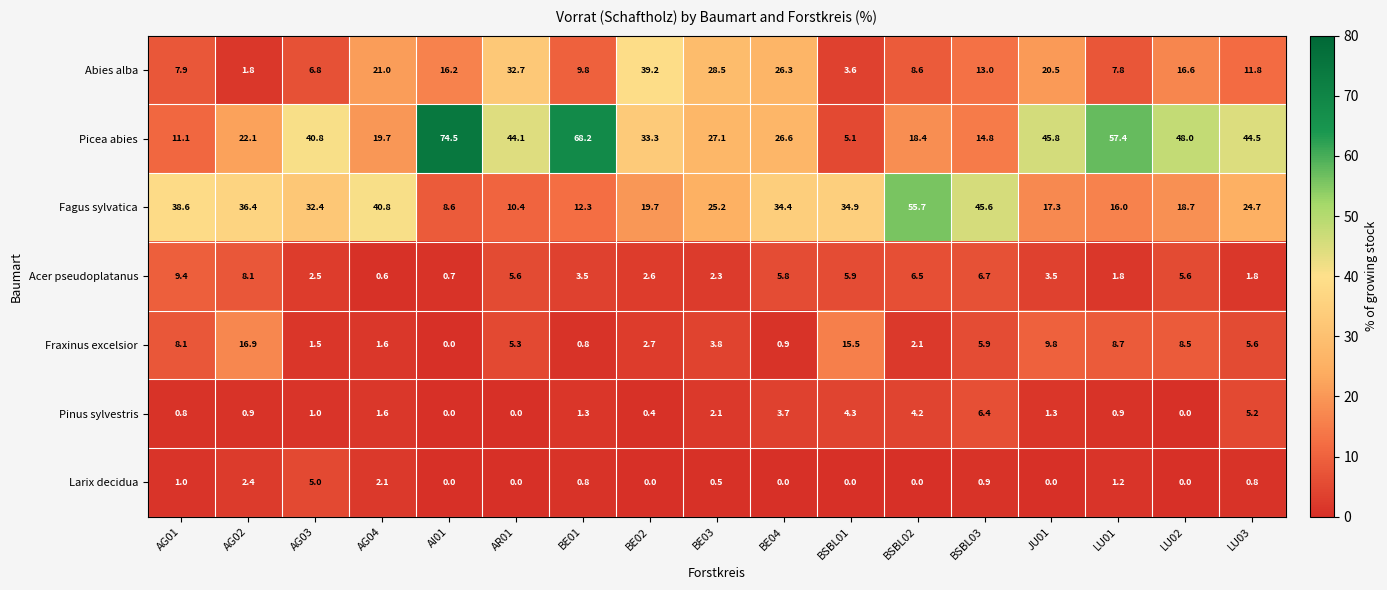

Which series has the largest range (max minus min)?

Picea abies